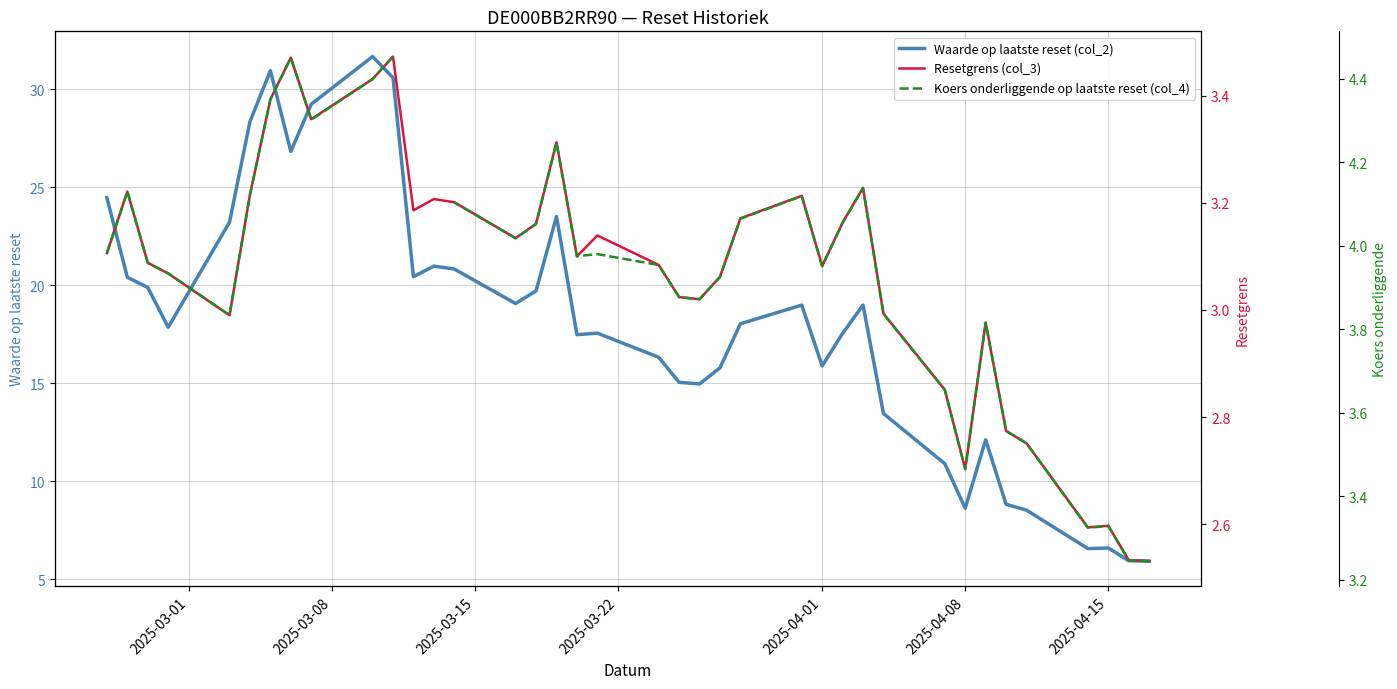

What is the greatest value displayed?

31.7